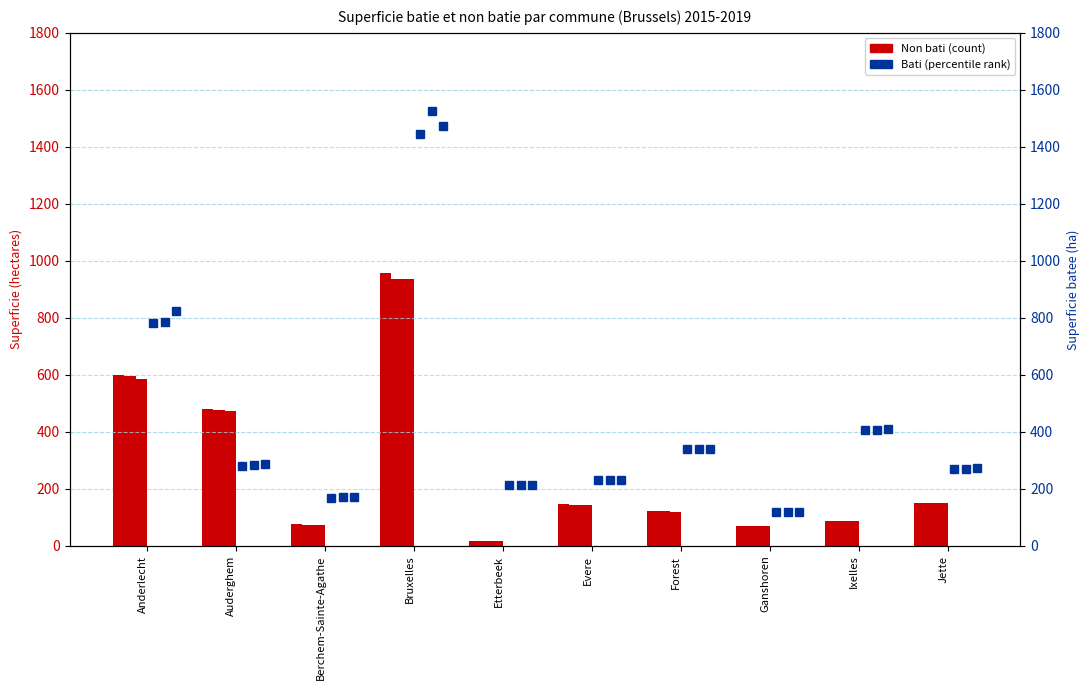

What is the label of the 4th bar from the right?

Forest